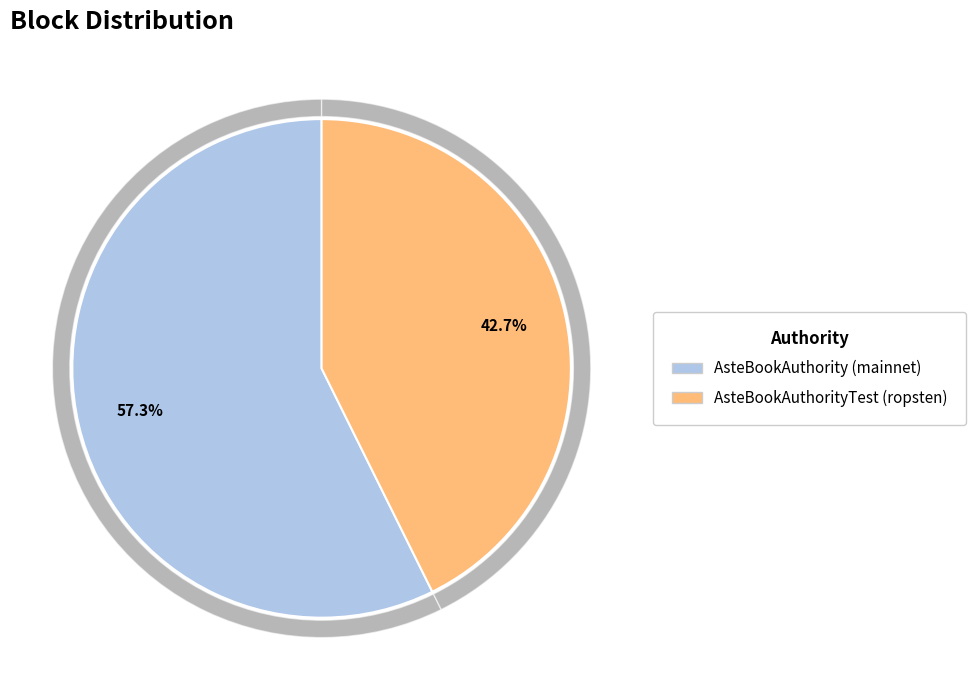

True or false: AsteBookAuthorityTest (ropsten) accounts for 53% of the total.

False